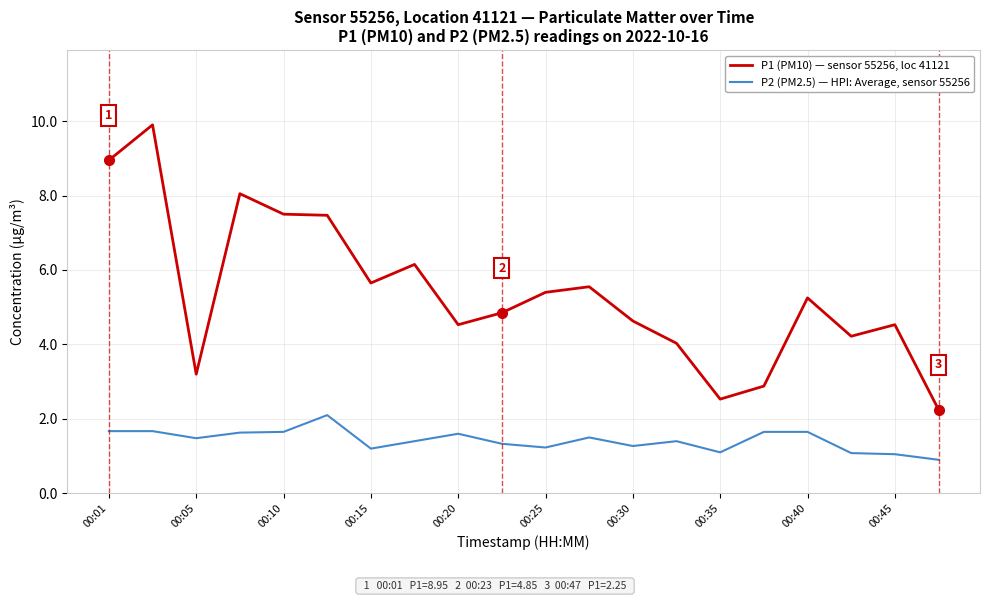

What is the maximum value shown in the chart?

9.9